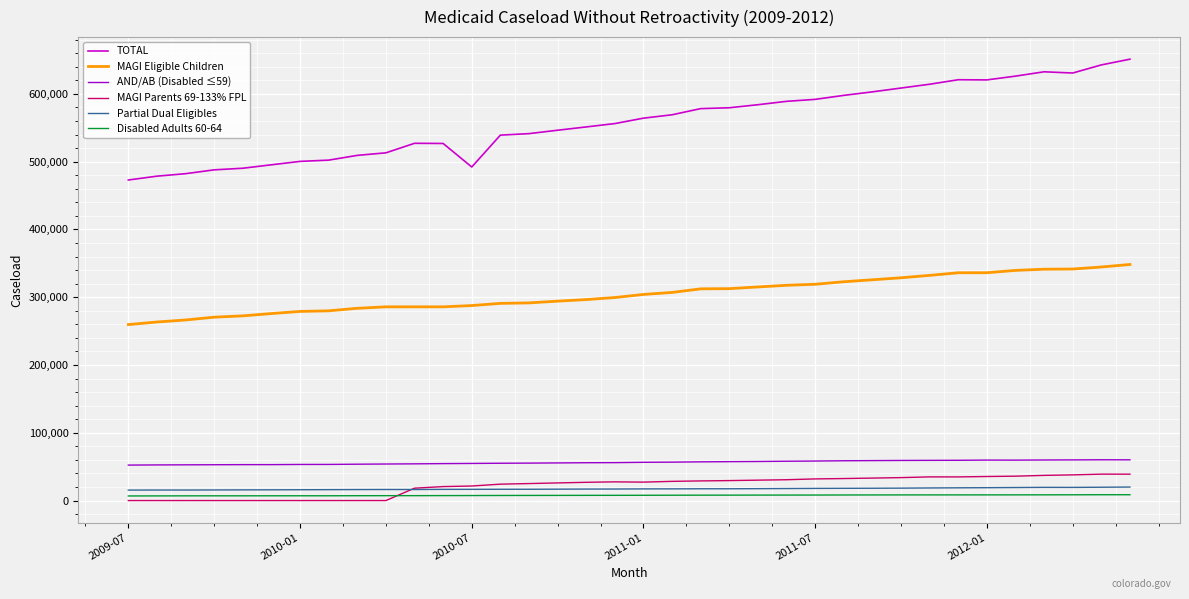

Which series has the widest spread of values?

TOTAL